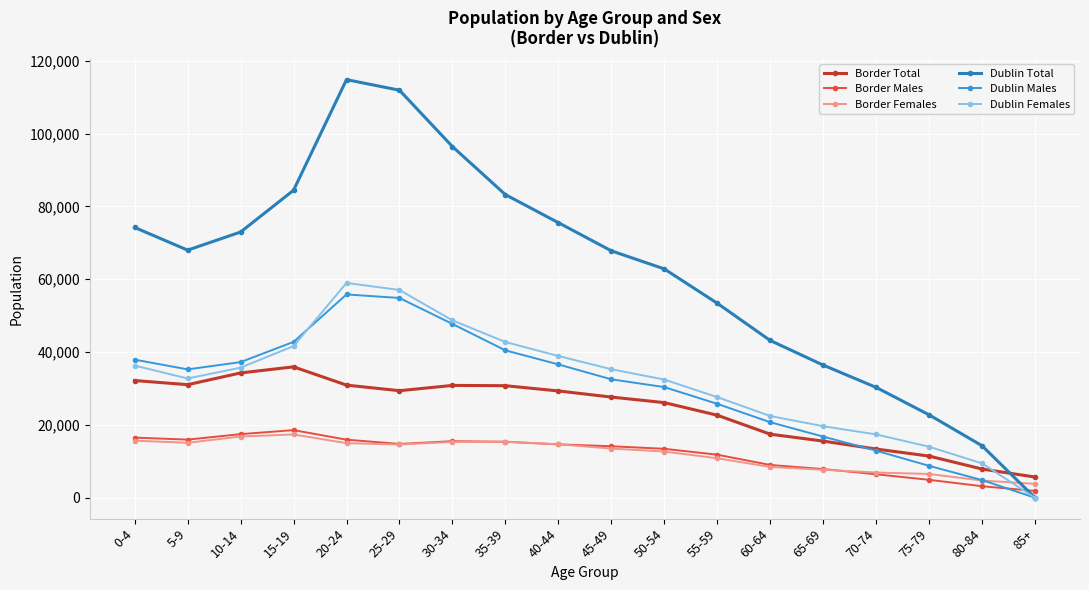

Which category has the lowest value across all series?

85+